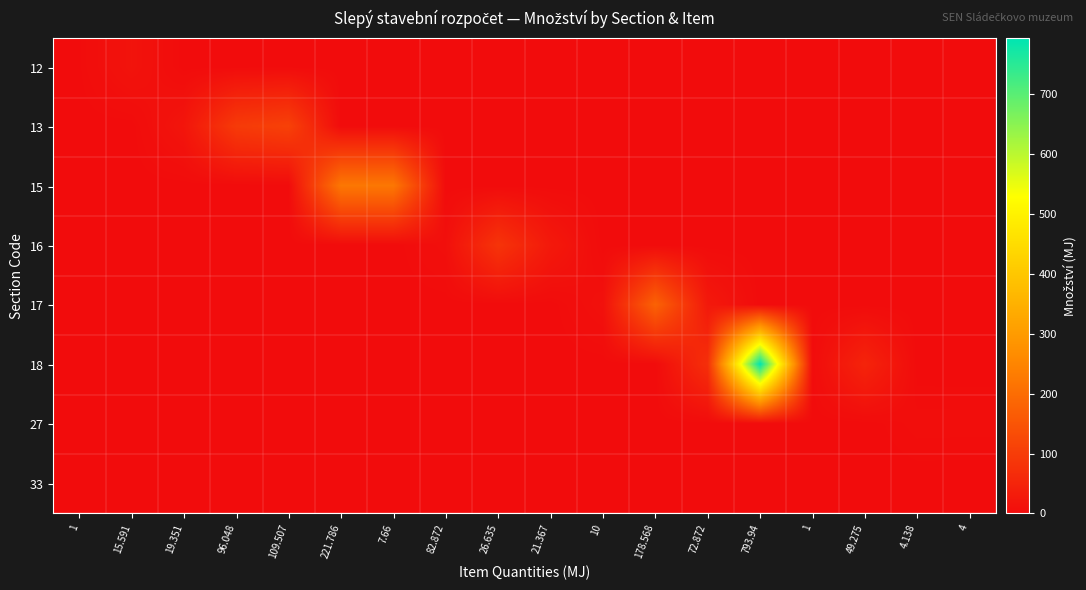

Reading right to left, extract all data points from this chart.

12: 4=0.0	4.138=0.0	49.275=0.0	1=0.0	793.94=0.0	72.872=0.0	178.568=0.0	10=0.0	21.367=0.0	26.635=0.0	82.872=0.0	7.66=0.0	221.786=0.0	109.507=0.0	96.048=0.0	19.351=0.0	15.591=15.6	1=1.0
13: 4=0.0	4.138=0.0	49.275=0.0	1=0.0	793.94=0.0	72.872=0.0	178.568=0.0	10=0.0	21.367=0.0	26.635=0.0	82.872=0.0	7.66=0.0	221.786=0.0	109.507=109.5	96.048=96.0	19.351=19.4	15.591=0.0	1=0.0
15: 4=0.0	4.138=0.0	49.275=0.0	1=0.0	793.94=0.0	72.872=0.0	178.568=0.0	10=0.0	21.367=0.0	26.635=0.0	82.872=0.0	7.66=221.8	221.786=221.8	109.507=0.0	96.048=0.0	19.351=0.0	15.591=0.0	1=0.0
16: 4=0.0	4.138=0.0	49.275=0.0	1=0.0	793.94=0.0	72.872=0.0	178.568=0.0	10=0.0	21.367=26.6	26.635=82.9	82.872=7.7	7.66=0.0	221.786=0.0	109.507=0.0	96.048=0.0	19.351=0.0	15.591=0.0	1=0.0
17: 4=0.0	4.138=0.0	49.275=0.0	1=0.0	793.94=0.0	72.872=26.6	178.568=178.6	10=10.0	21.367=0.0	26.635=0.0	82.872=0.0	7.66=0.0	221.786=0.0	109.507=0.0	96.048=0.0	19.351=0.0	15.591=0.0	1=0.0
18: 4=0.0	4.138=0.0	49.275=49.3	1=1.0	793.94=793.9	72.872=72.9	178.568=0.0	10=0.0	21.367=0.0	26.635=0.0	82.872=0.0	7.66=0.0	221.786=0.0	109.507=0.0	96.048=0.0	19.351=0.0	15.591=0.0	1=0.0
27: 4=4.0	4.138=4.1	49.275=0.0	1=0.0	793.94=0.0	72.872=0.0	178.568=0.0	10=0.0	21.367=0.0	26.635=0.0	82.872=0.0	7.66=0.0	221.786=0.0	109.507=0.0	96.048=0.0	19.351=0.0	15.591=0.0	1=0.0
33: 4=0.0	4.138=0.0	49.275=0.0	1=0.0	793.94=0.0	72.872=0.0	178.568=0.0	10=0.0	21.367=0.0	26.635=0.0	82.872=0.0	7.66=0.0	221.786=0.0	109.507=0.0	96.048=0.0	19.351=0.0	15.591=0.0	1=0.0